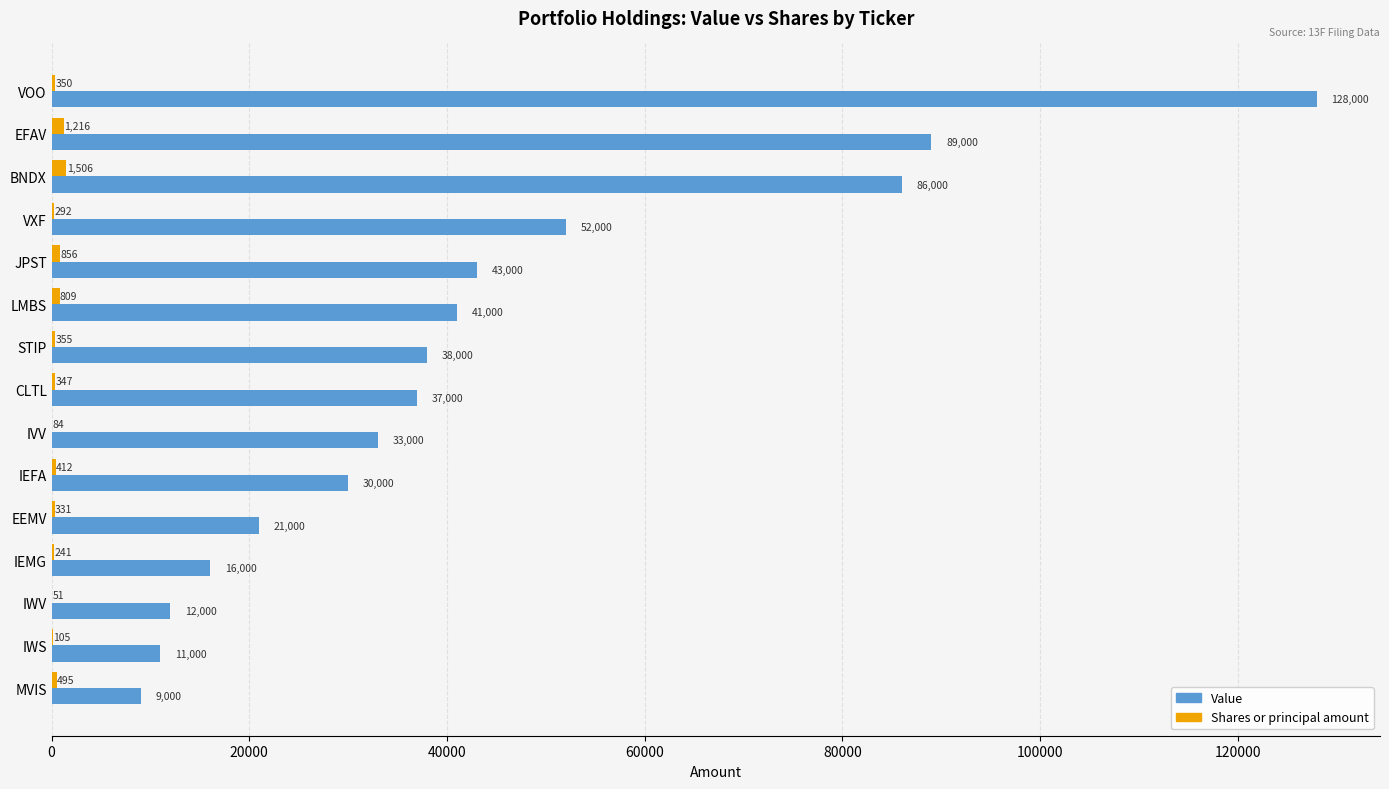

How many series are shown in this chart?

2